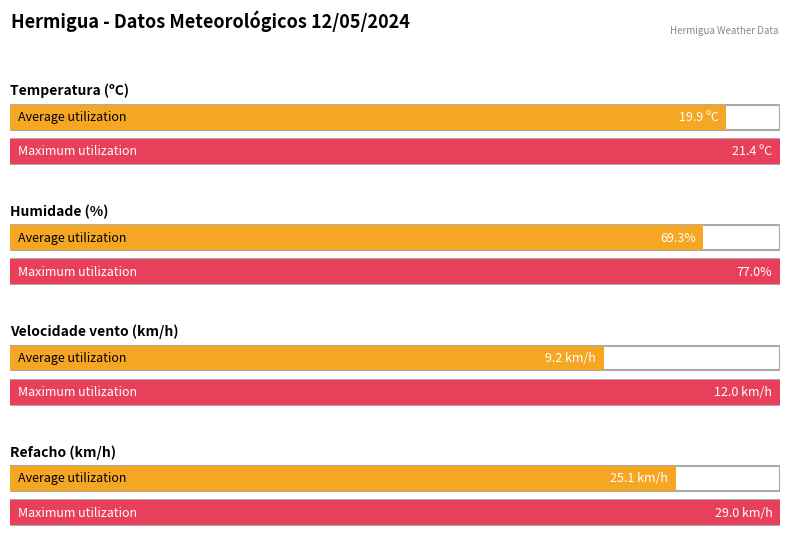

Rank the series at 14:00 from highest to lowest value.

Humidade (%), Refacho (km/h), Temperatura (ºC), Velocidade do vento (km/h)